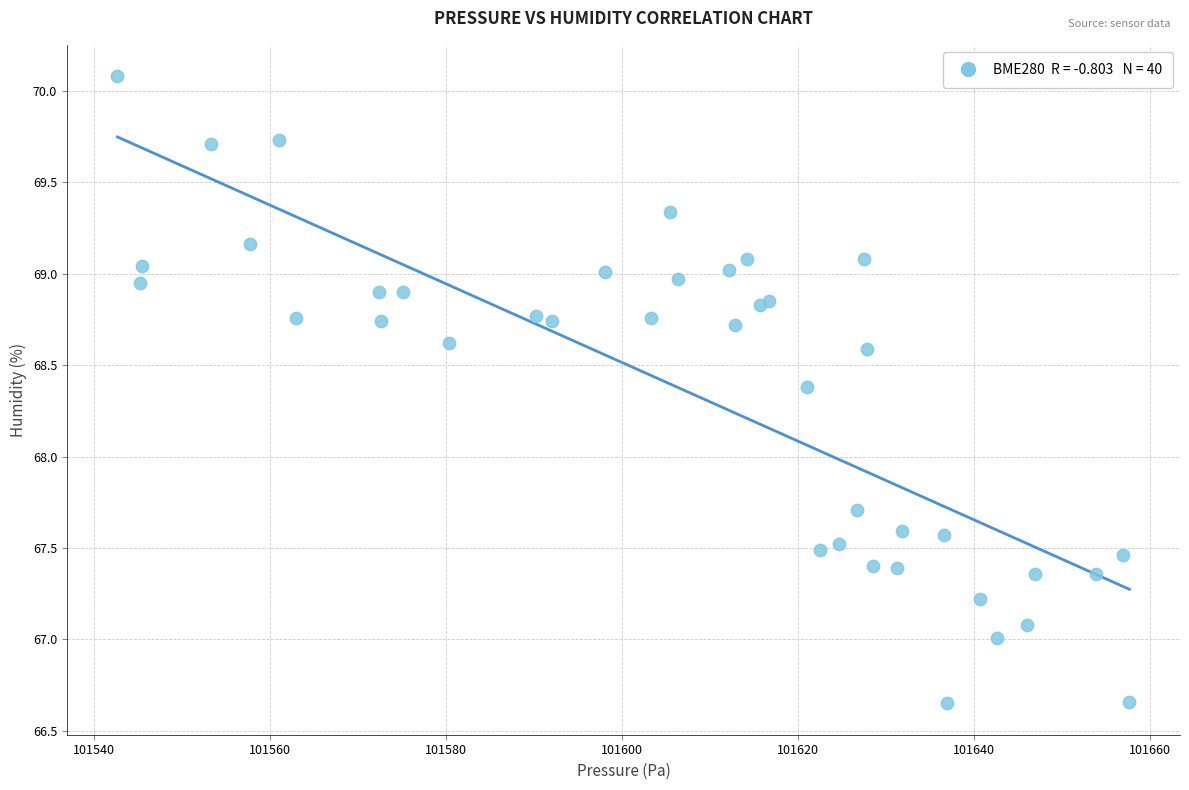

What Y value in the scatter plot is closest to 68?

67.7